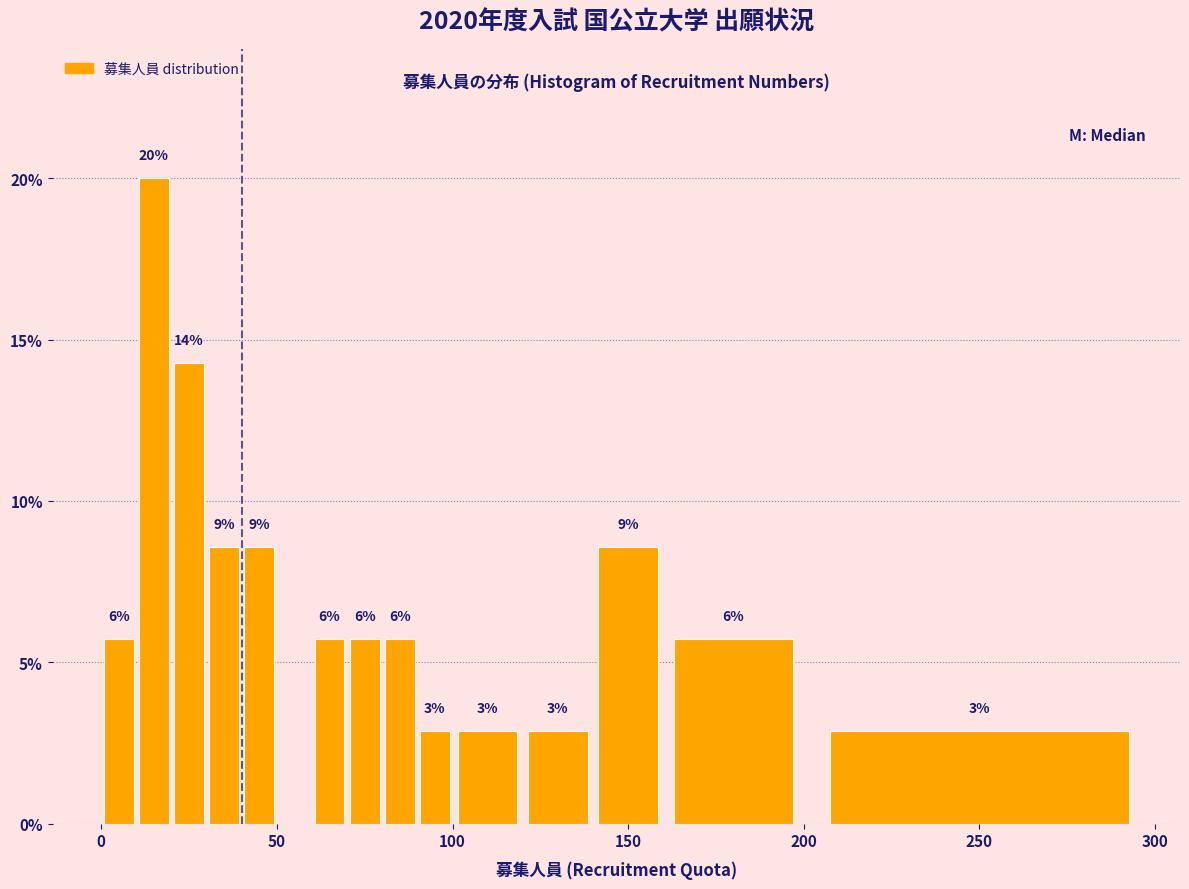

Read against the x-axis, roughly where is the centre of the tallest bar?

15